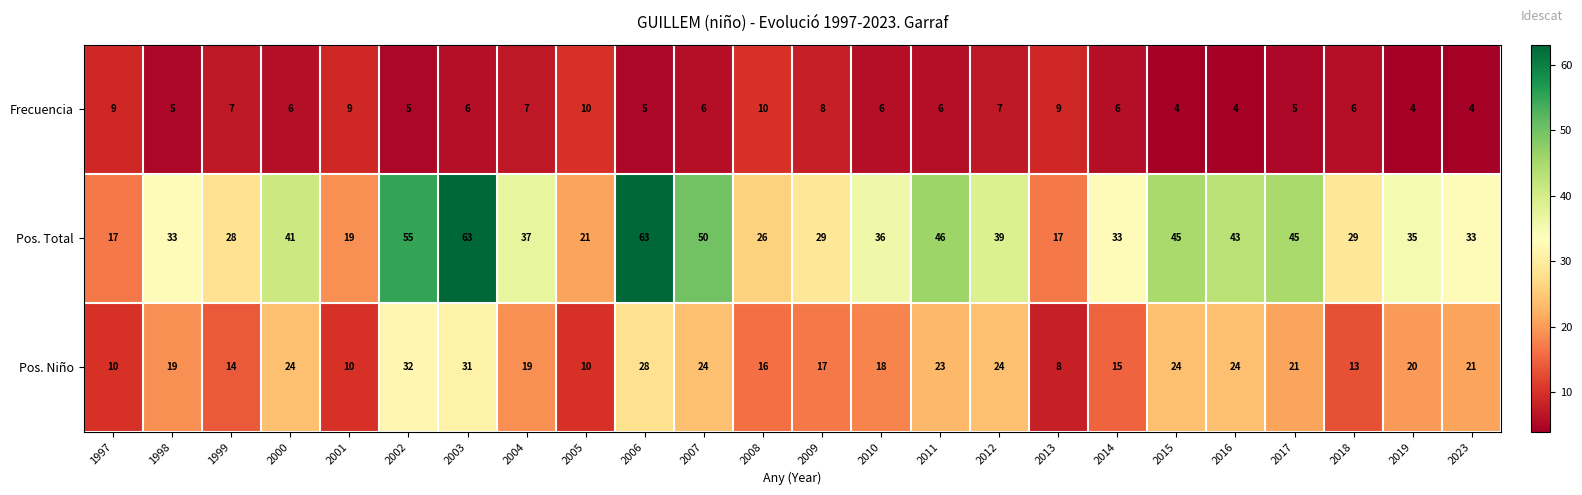

What is the highest value of the Pos. Niño series?

32